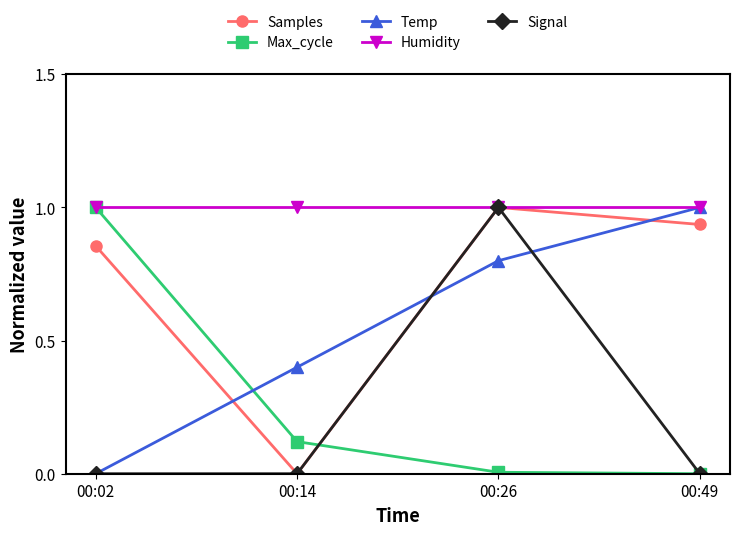

Is it true that Temp equals 0.5 at 00:14?

False